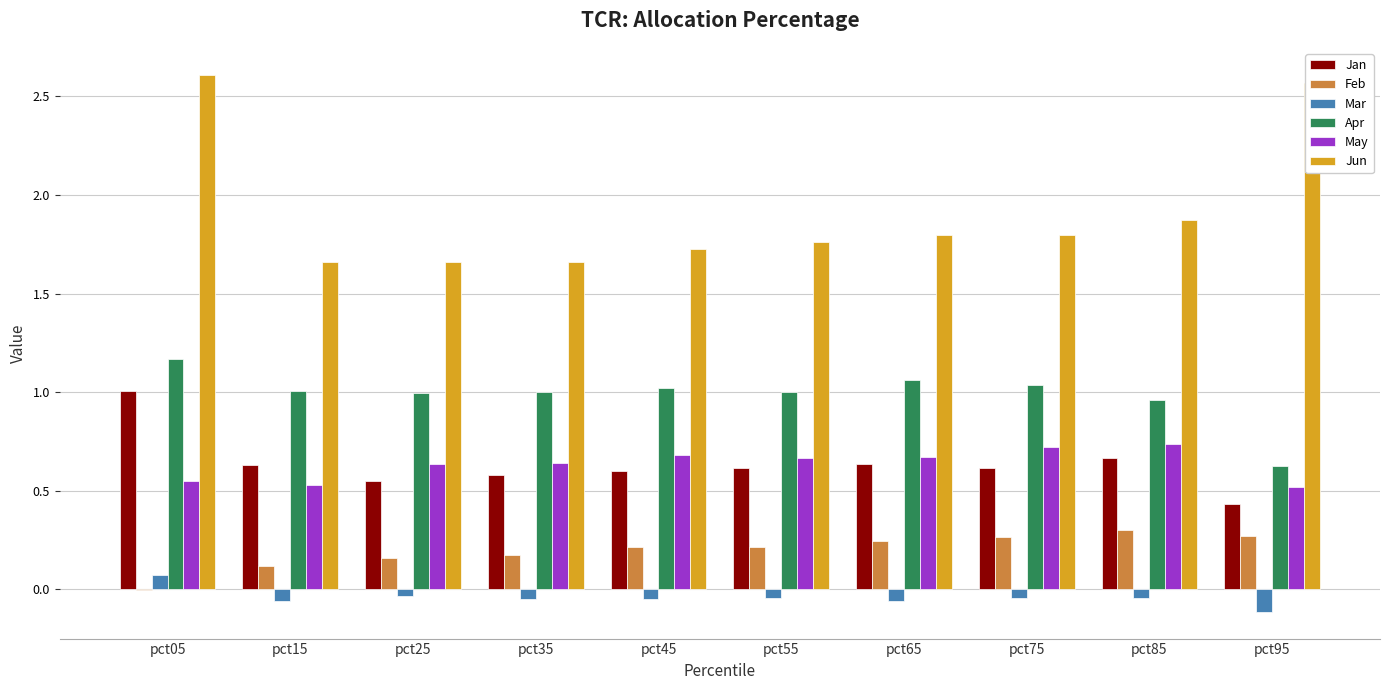

Which series has the widest spread of values?

Jun